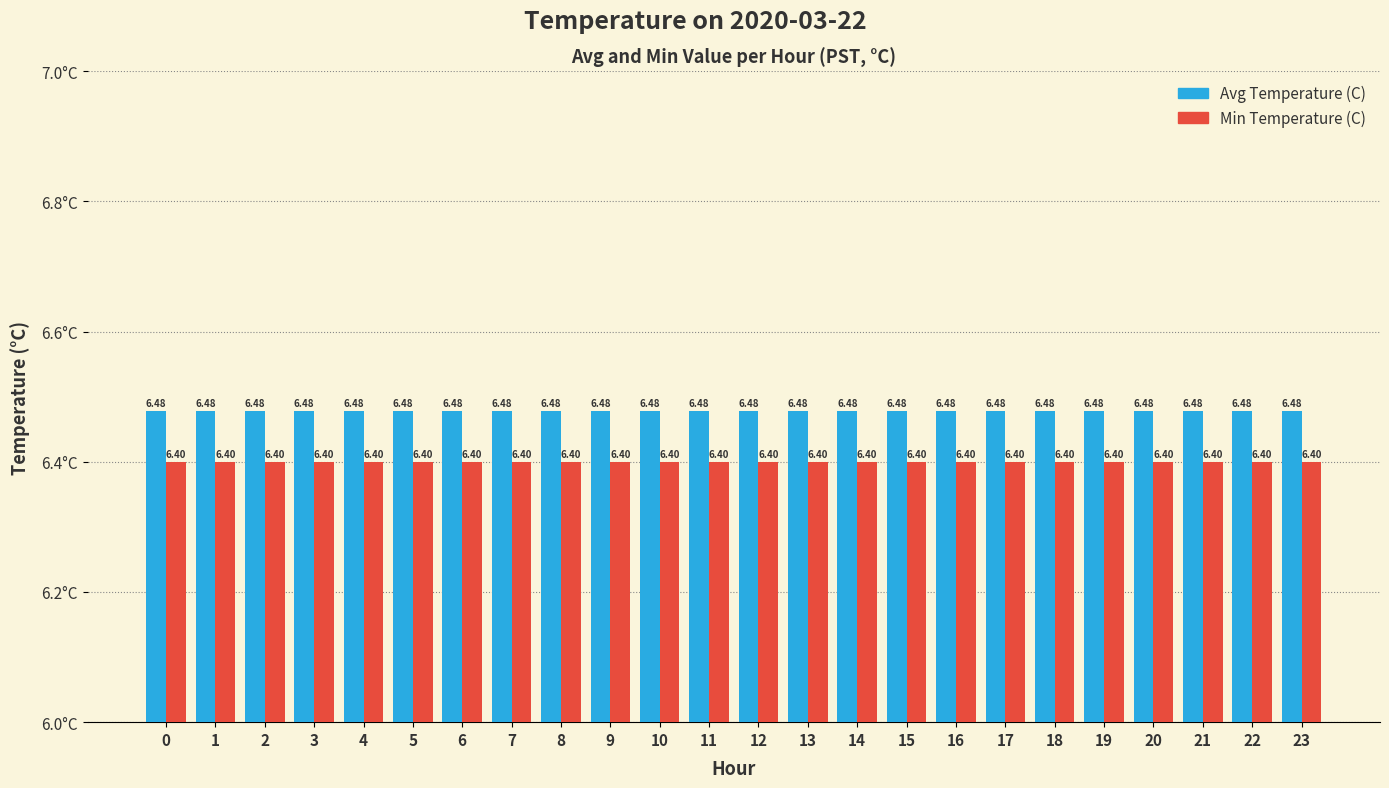

What is the average value of the Avg Temperature (C) series?

6.5